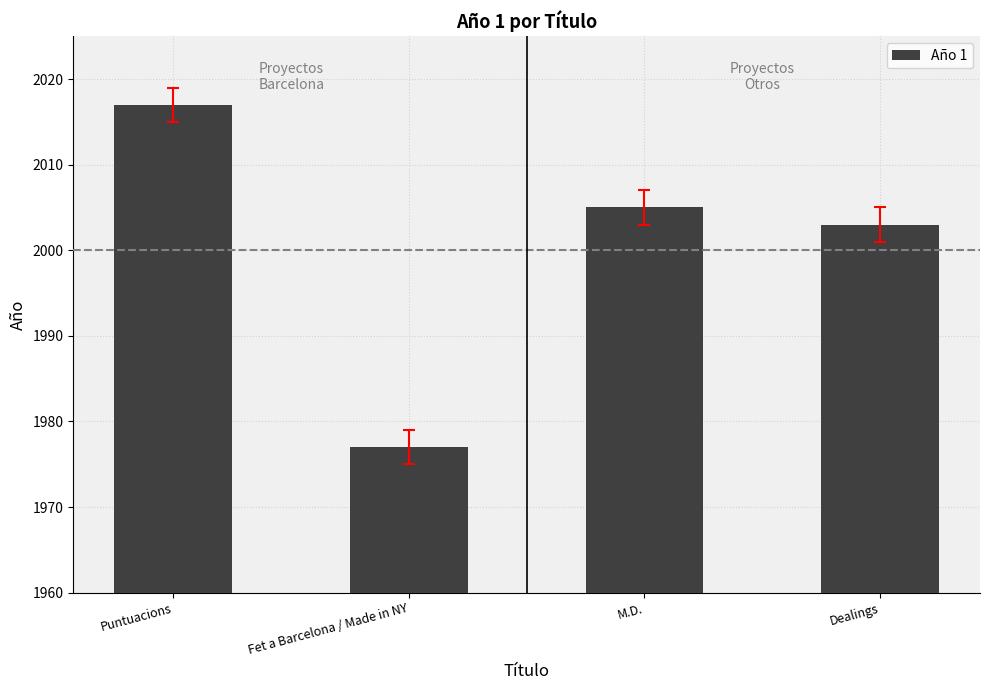

Which label corresponds to the smallest value in the chart?

Fet a Barcelona / Made in NY